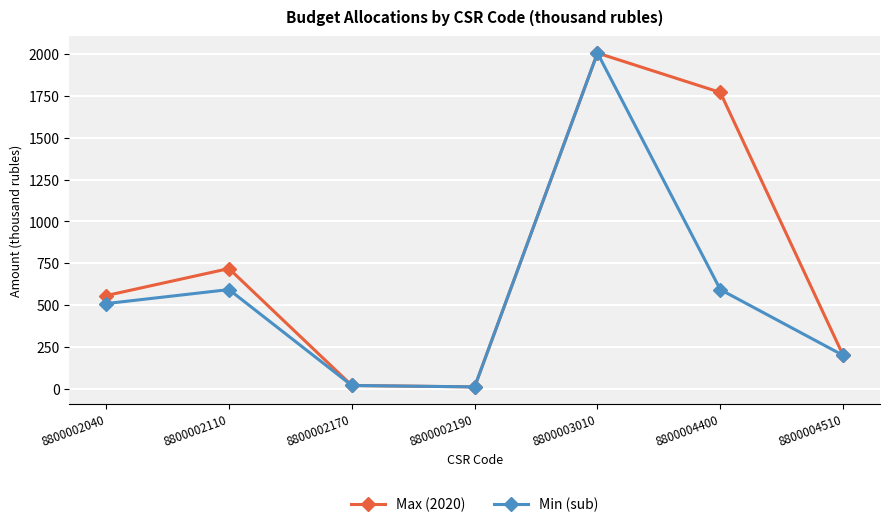

What is the total value across all series at 8800002170?

36.8